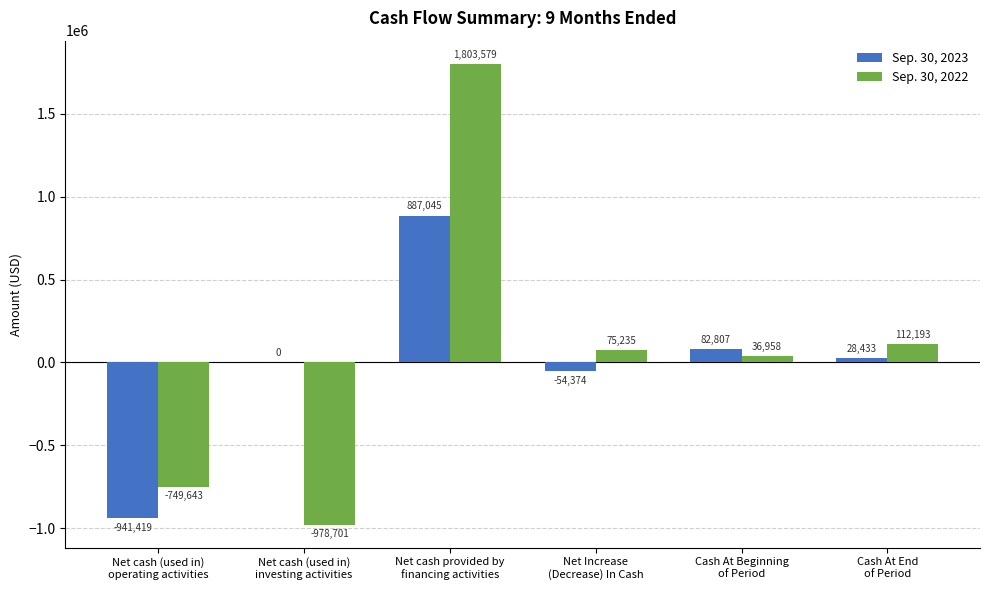

Reading left to right, extract all data points from this chart.

Sep. 30, 2023: -941419	0	887045	-54374	82807	28433
Sep. 30, 2022: -749643	-978701	1803579	75235	36958	112193